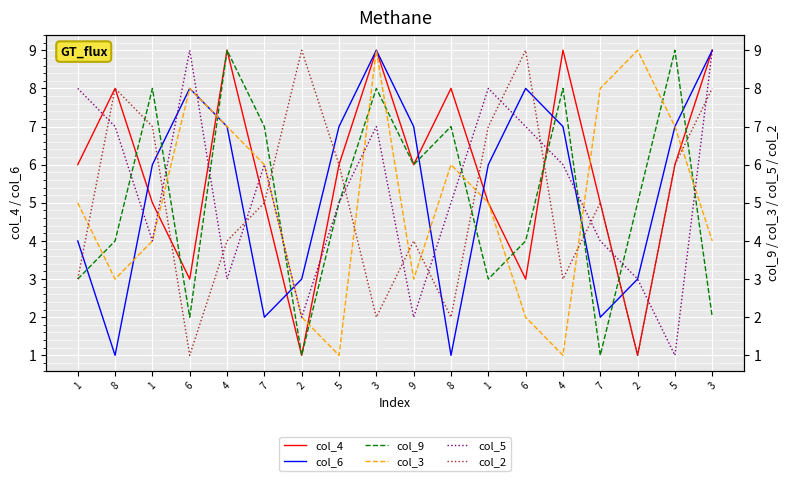

Count the col_9 values in the range 3 to 8.

12